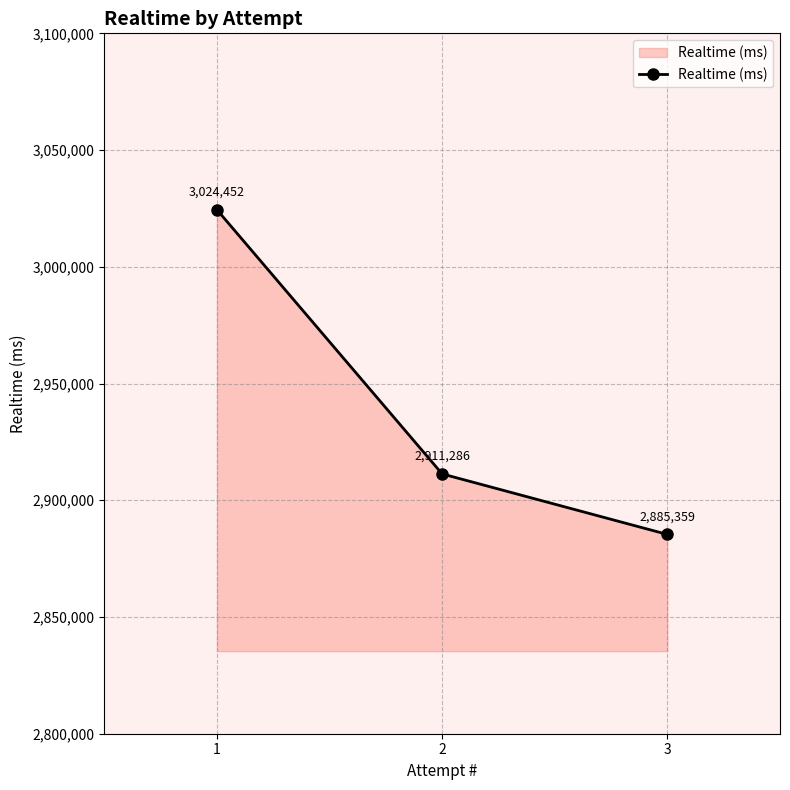

Rank the categories by value from lowest to highest.

3, 2, 1